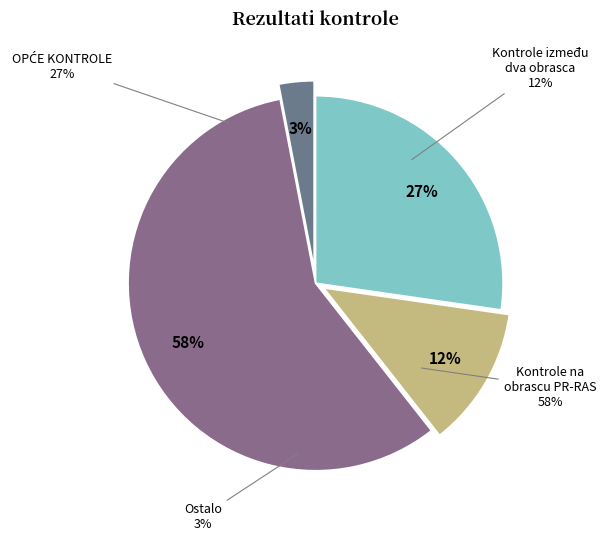

Which has a higher value, Kontrole između dva različita obrasca or Kontrole na obrascu PR-RAS?

Kontrole između dva različita obrasca